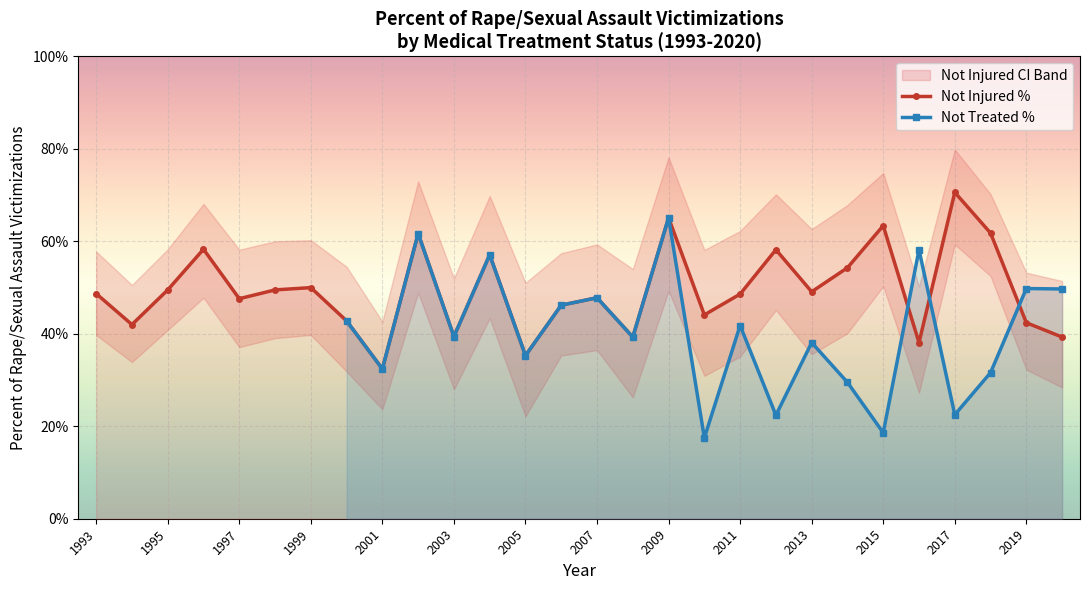

Rank the series by their average value, from highest to lowest.

Not injured (Percent), Not treated (Percent)